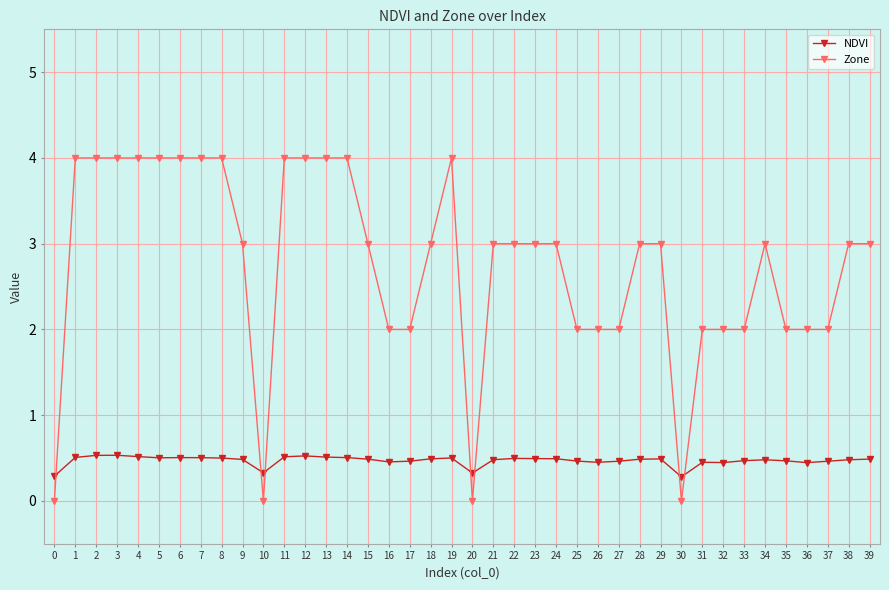

What is the difference between the second highest and second lowest values in the NDVI series?

0.2